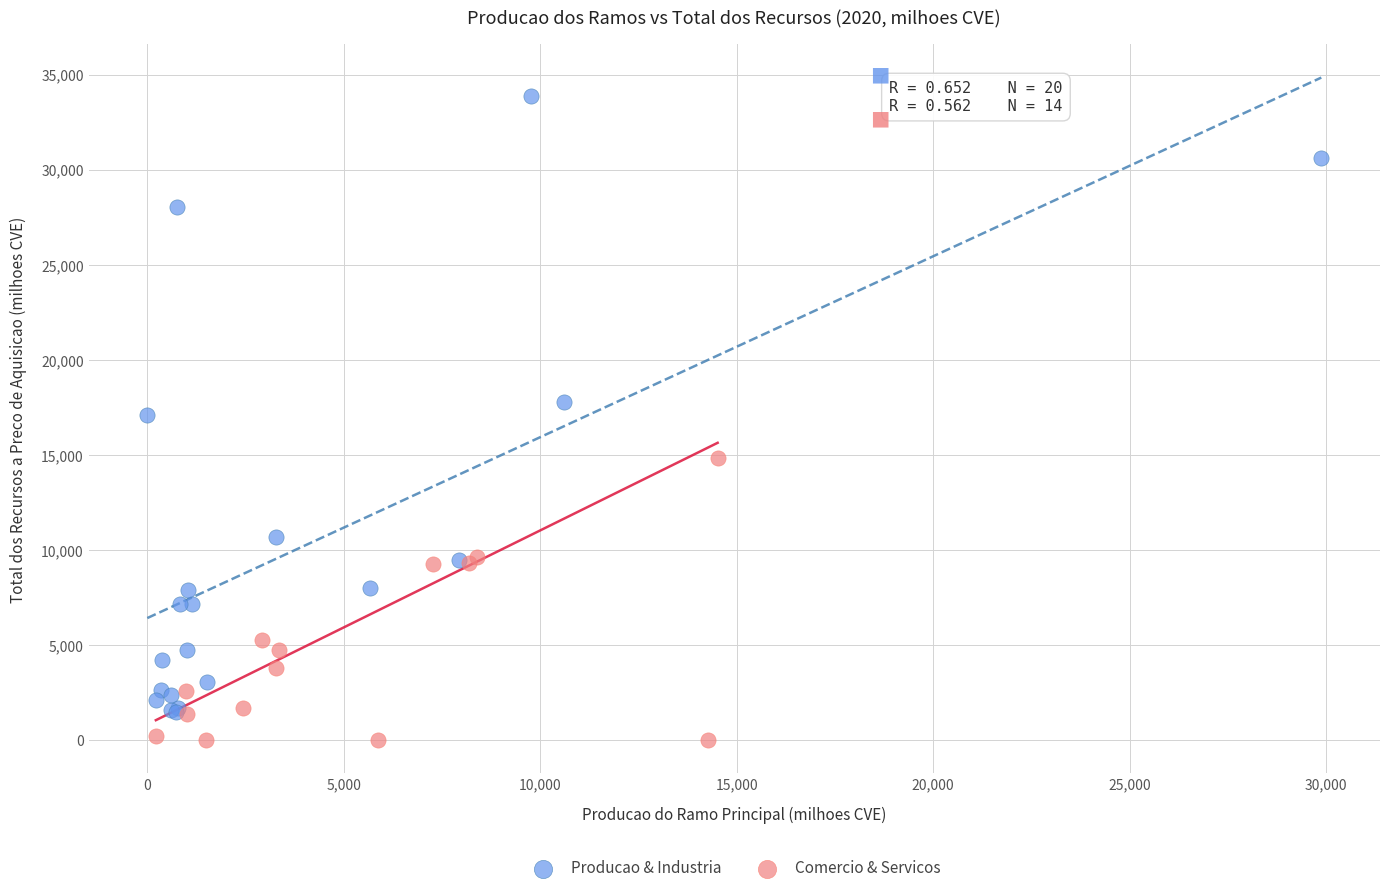

Which series has the widest spread of Y values?

Producao & Industria